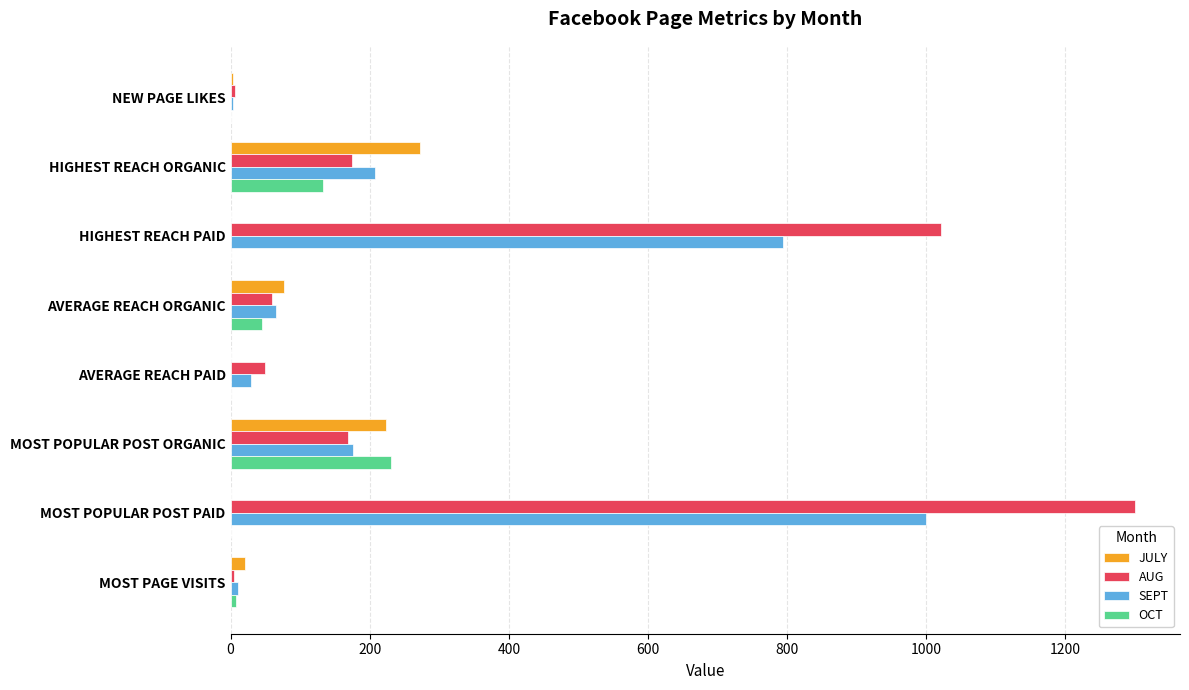

What is the sum of all JULY values?

598